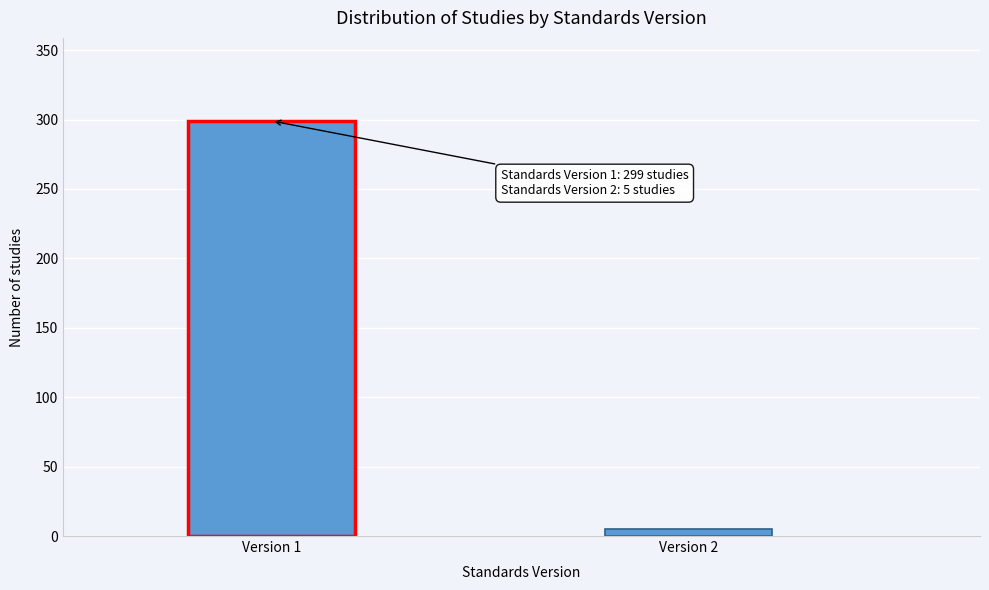

Reading left to right, list all the values displayed in this chart.

Version 1=299	Version 2=5